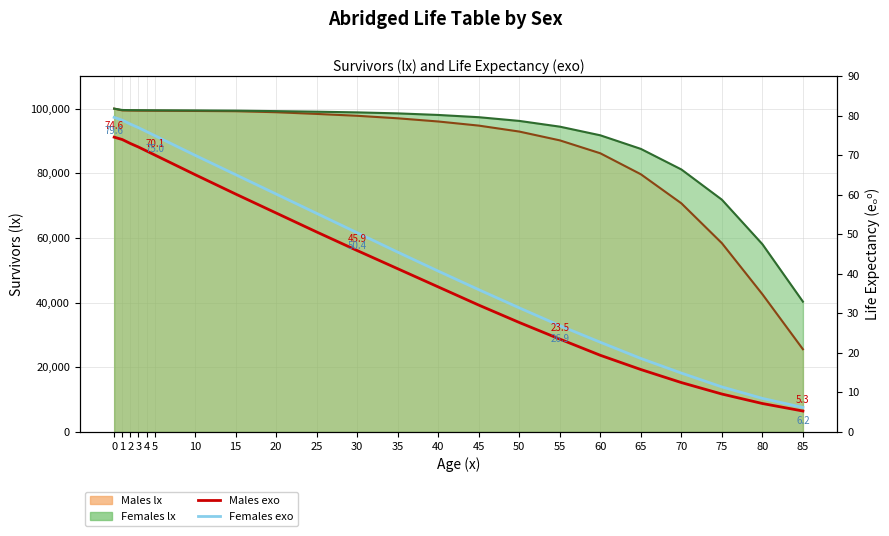

What is the approximate value of Females exo at 3?

77.0